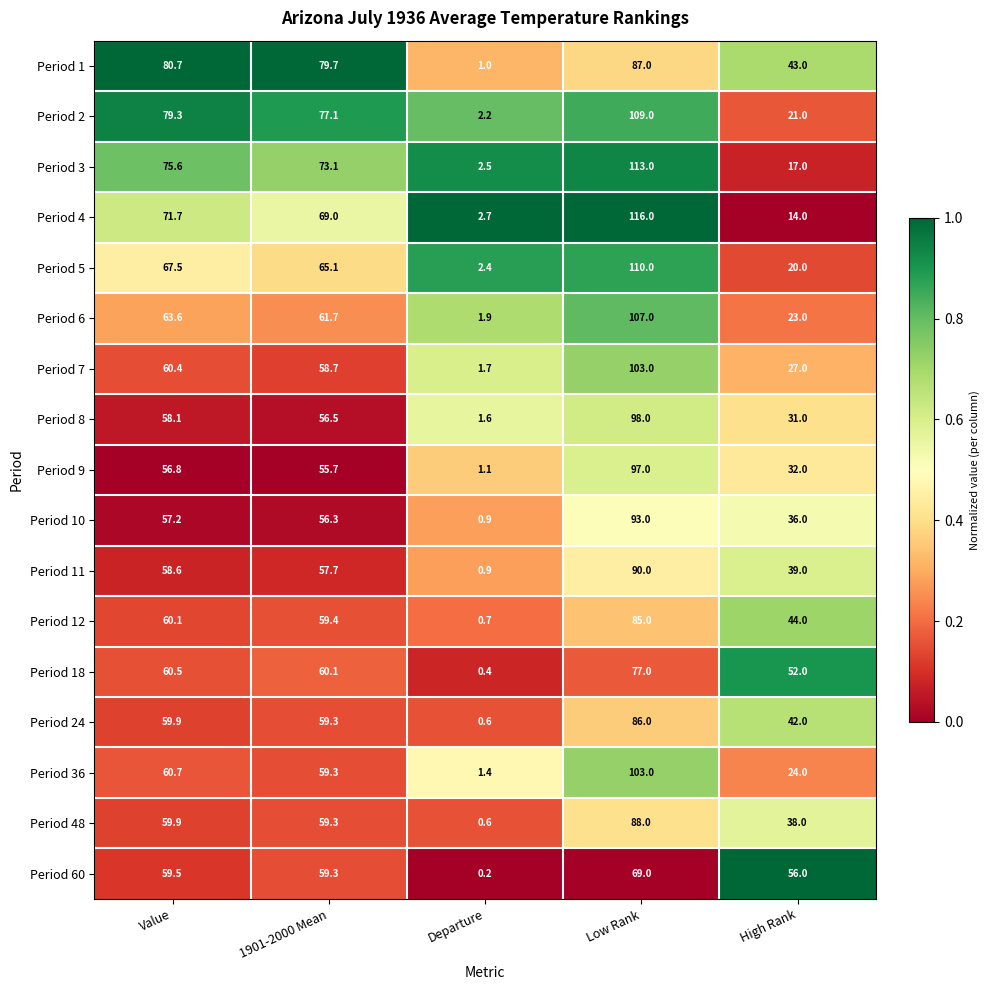

What is the difference between the highest and lowest values at Departure?

2.5